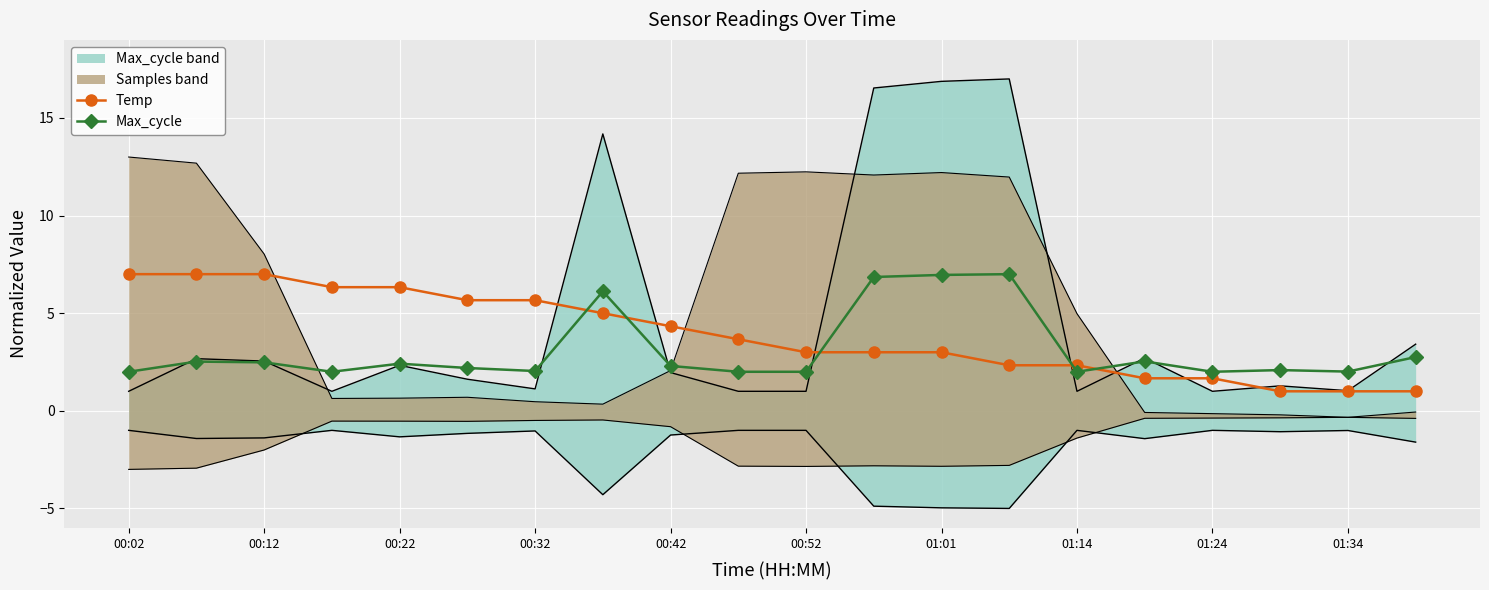

What is the lowest value of the Temp series?

1.0